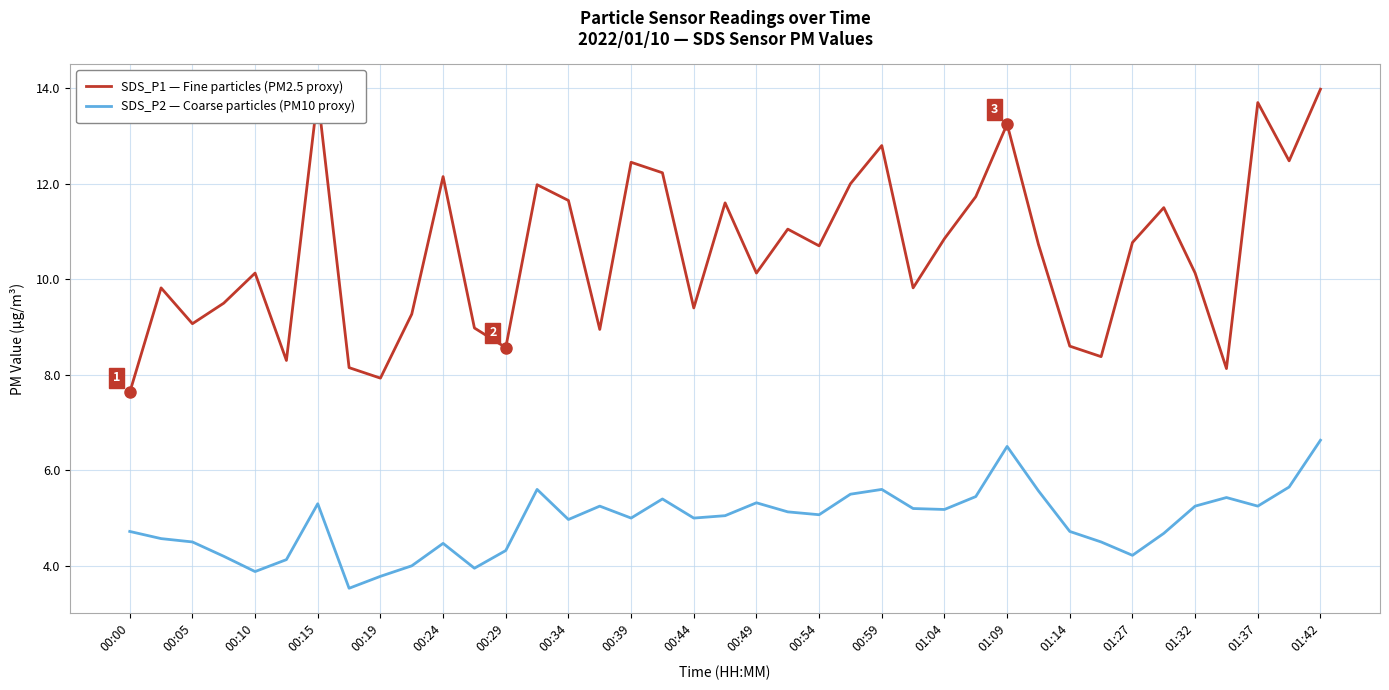

What is the lowest value of the SDS_P2 — Coarse particles (PM10 proxy) series?

3.5